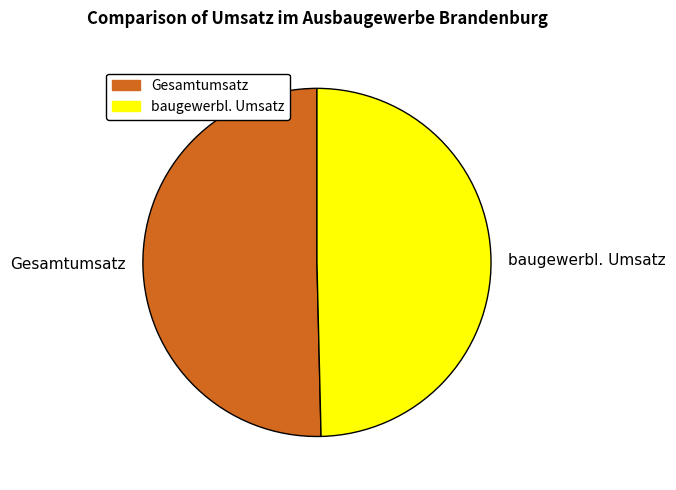

Is baugewerbl. Umsatz the majority of the pie?

No